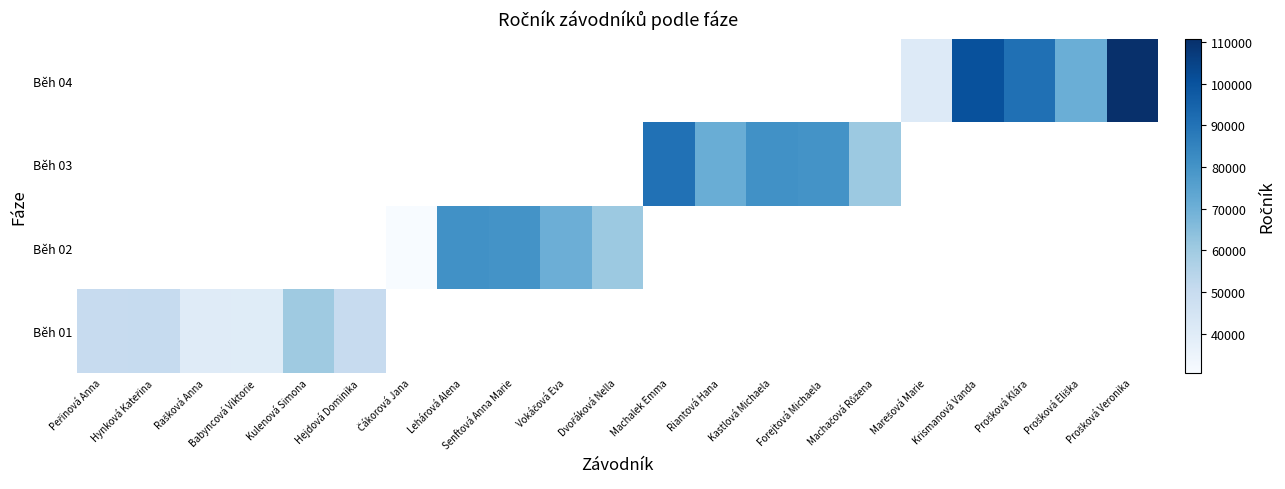

How many data points does each series have?

21